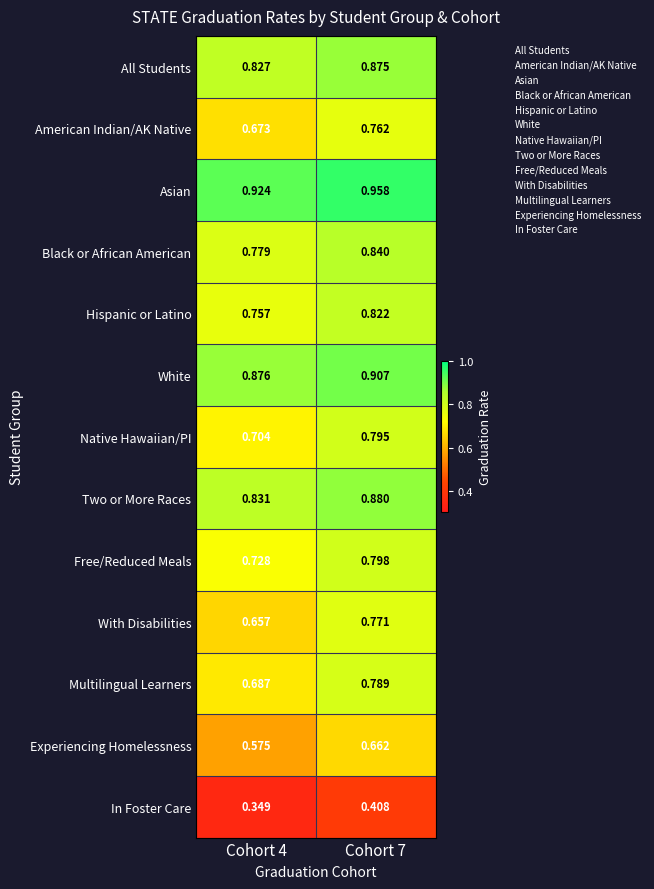

Rank the series by their maximum value, from highest to lowest.

Asian, White, Two or More Races, All Students, Black or African American, Hispanic or Latino, Free/Reduced Meals, Native Hawaiian/PI, Multilingual Learners, With Disabilities, American Indian/AK Native, Experiencing Homelessness, In Foster Care